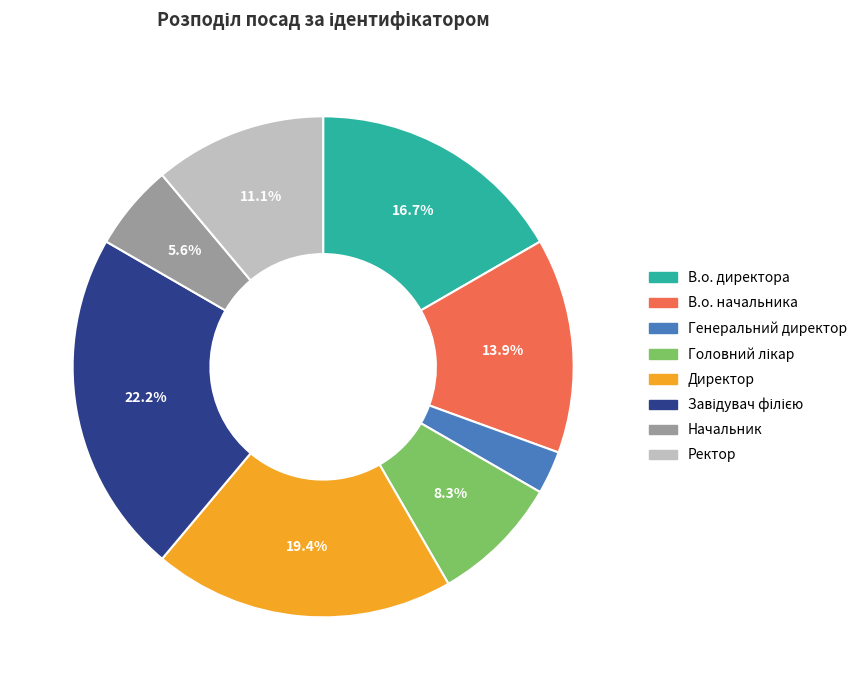

Which has a higher value, Начальник or Директор?

Директор